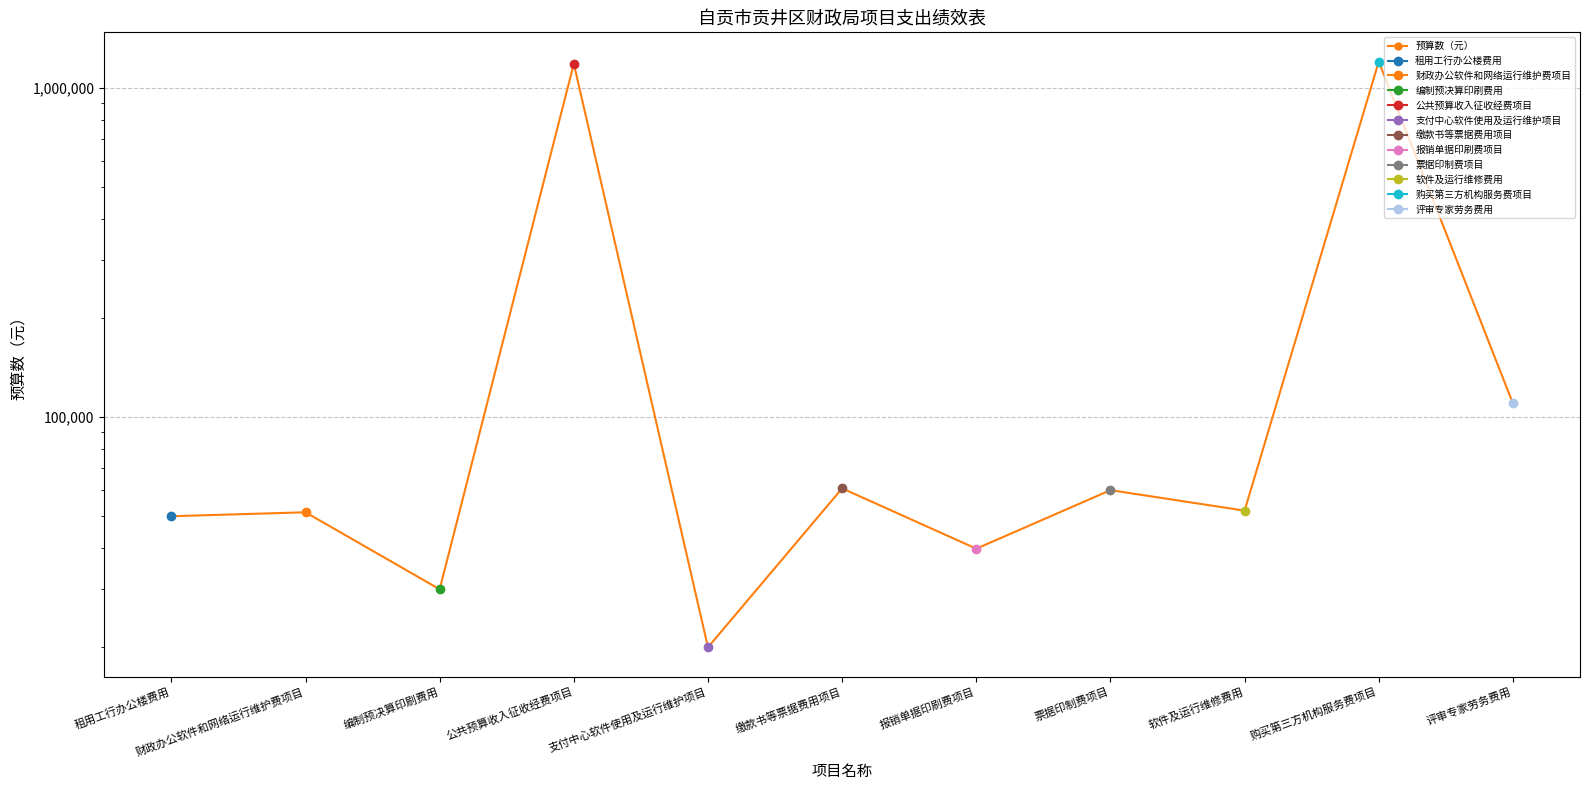

The chart shows a value of 47960 at 编制预决算印刷费用. True or false?

False